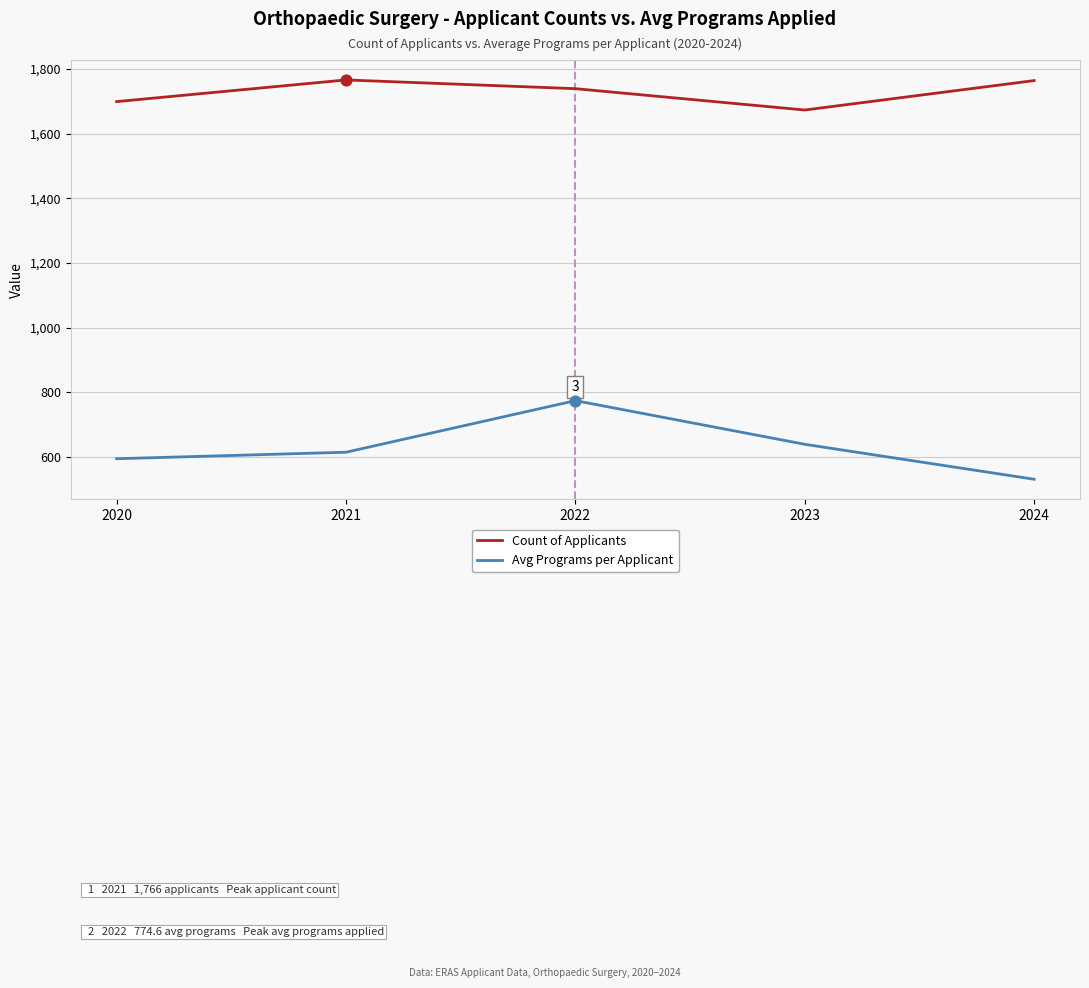

What is the difference between the highest and lowest values at 2023?

1033.4